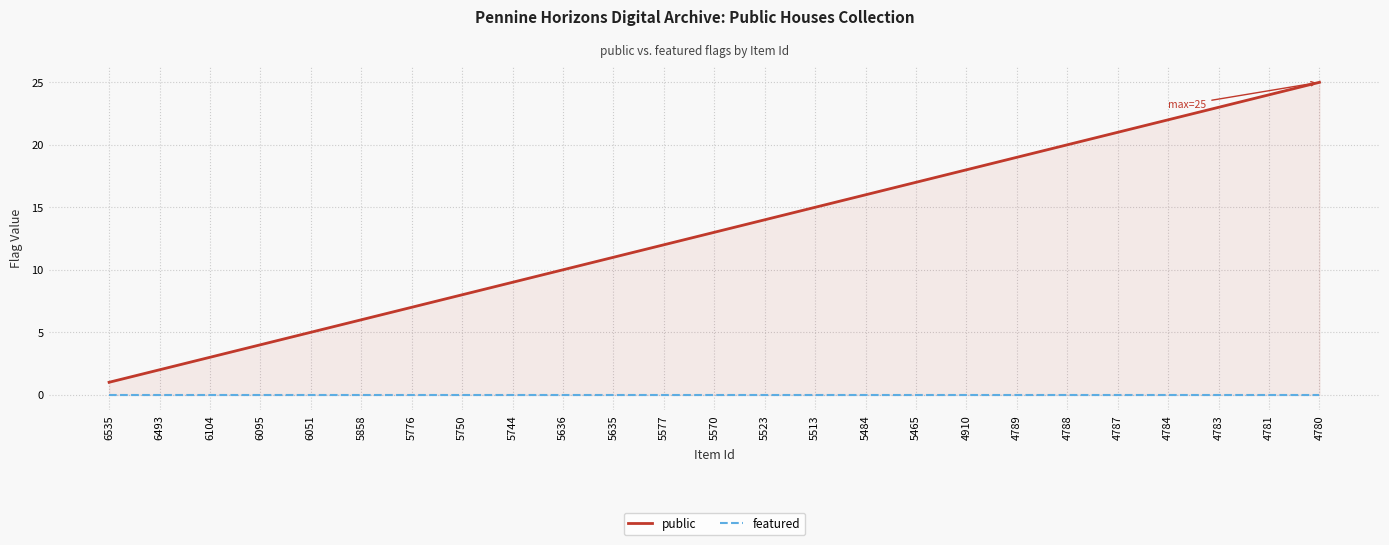

Is it true that public equals 18 at 4910?

True